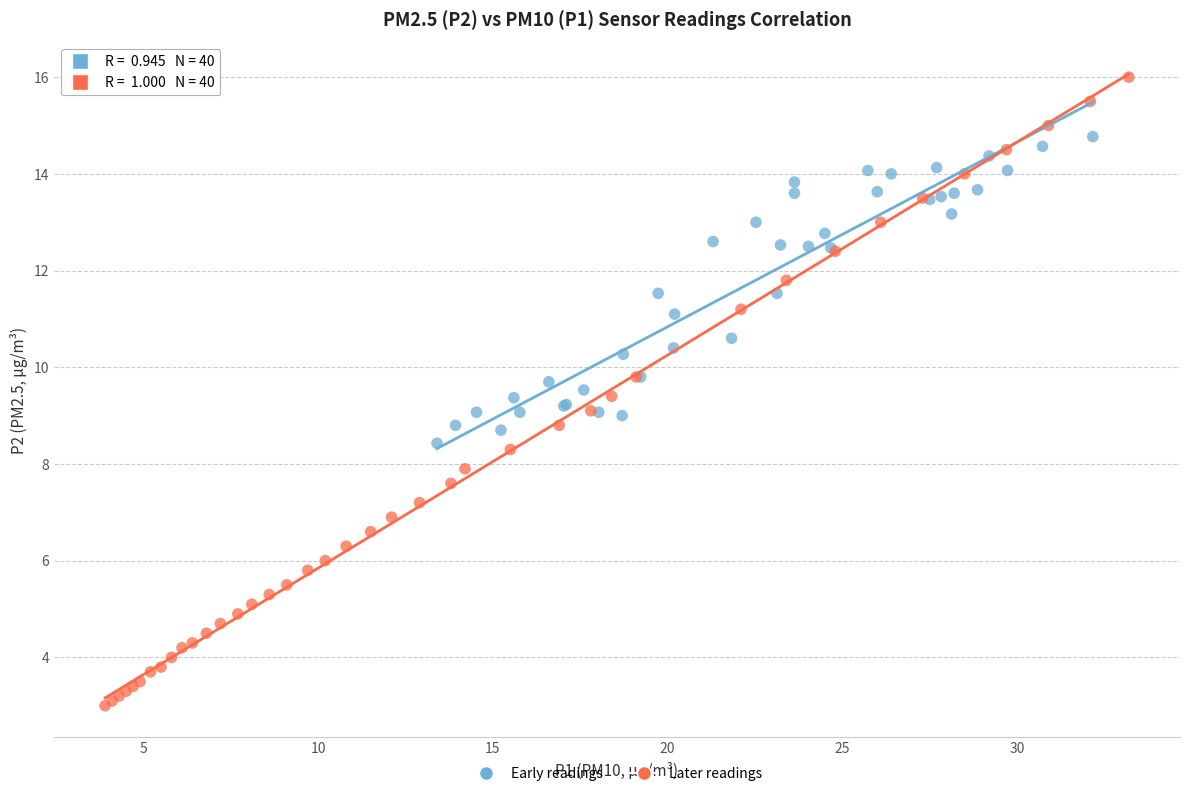

Which series contains the lowest Y value?

Later readings